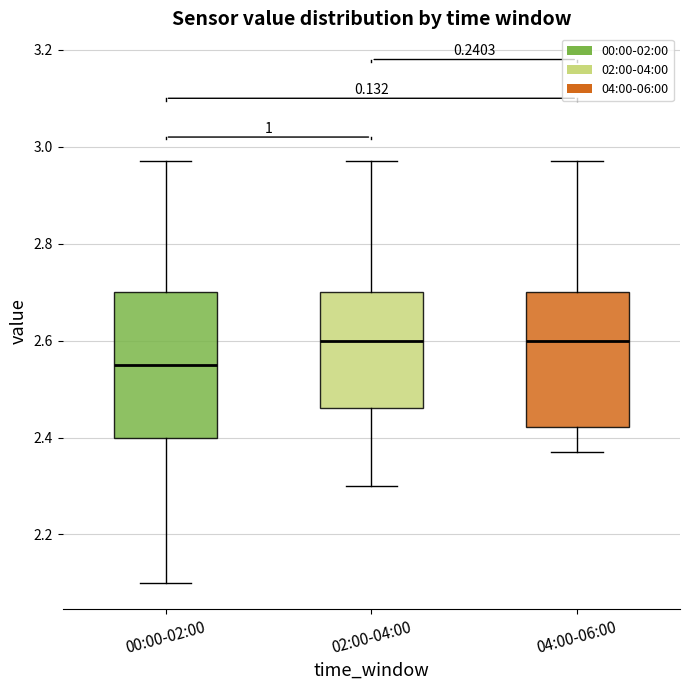

Which box is the tallest, from its lower edge to its upper edge?

00:00-02:00